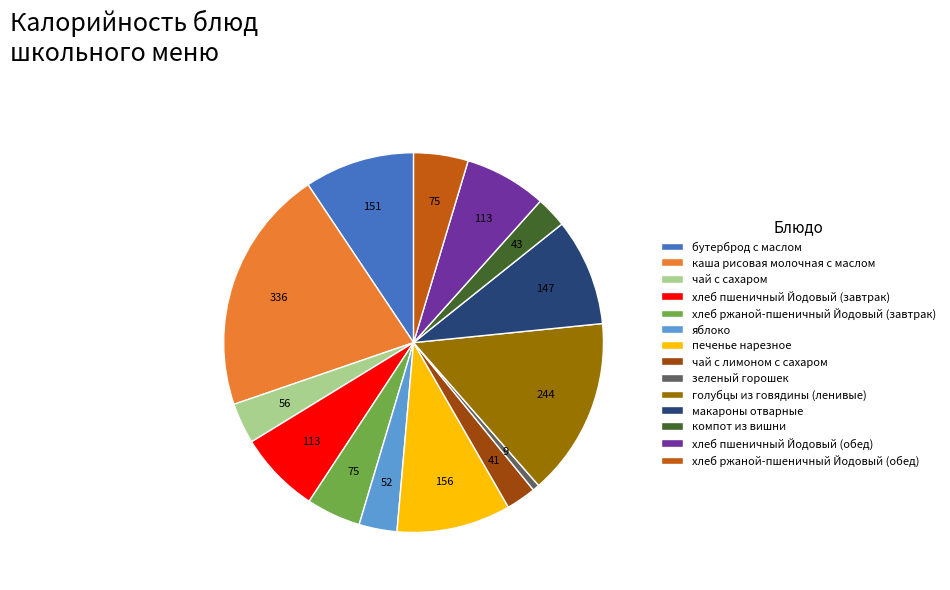

Which slice is the largest?

каша рисовая молочная с маслом